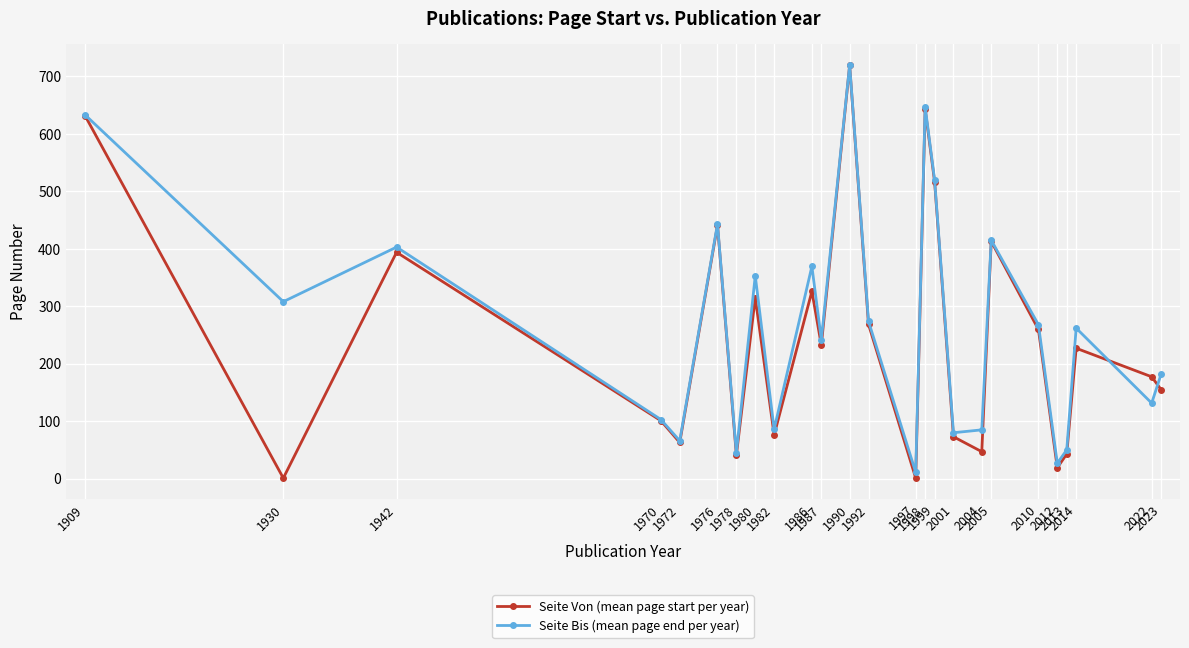

What is the sum of the Seite Bis (mean page end per year) values at 1986 and 1987?

611.5